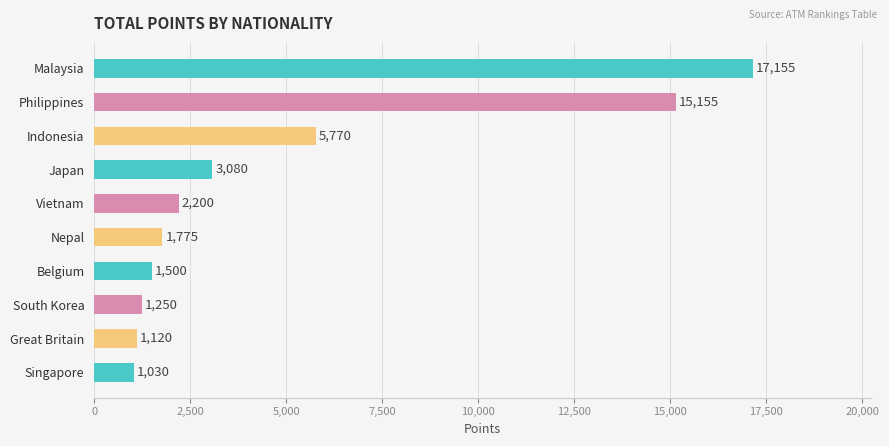

What is the difference between the maximum and minimum values?

16125